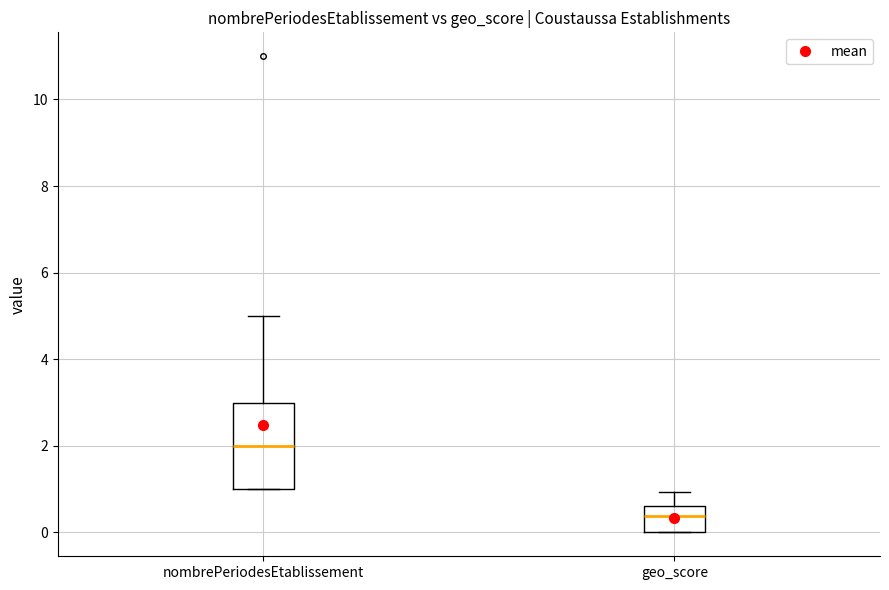

Reading left to right, transcribe this box plot: for each box, give where its median line is, the range the box spans, and where its two whiskers end, as read against the y-axis. The values are not printed on the chart, so give them approximately, as read against the axis.

nombrePeriodesEtablissement: median 2.0, box 1.0 to 3.0, whiskers 1.0 to 5.0
geo_score: median 0.4, box 0.0 to 0.6, whiskers 0.0 to 1.0